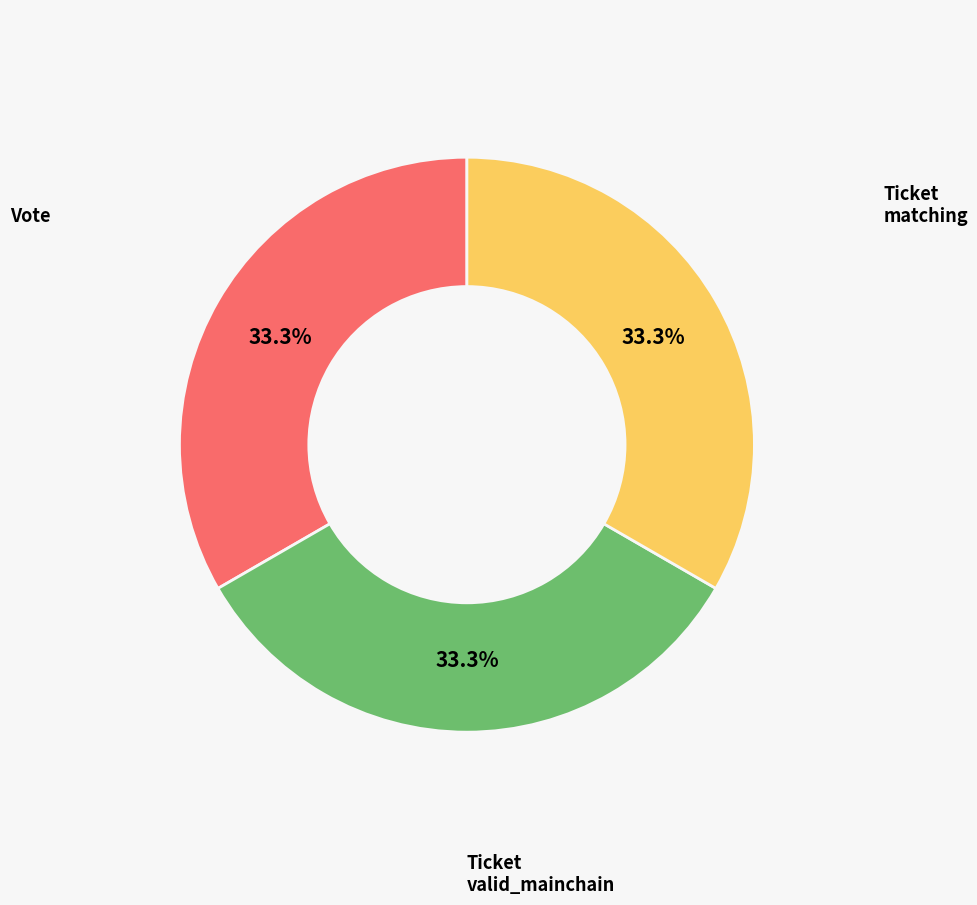

Does any single category account for the majority?

No